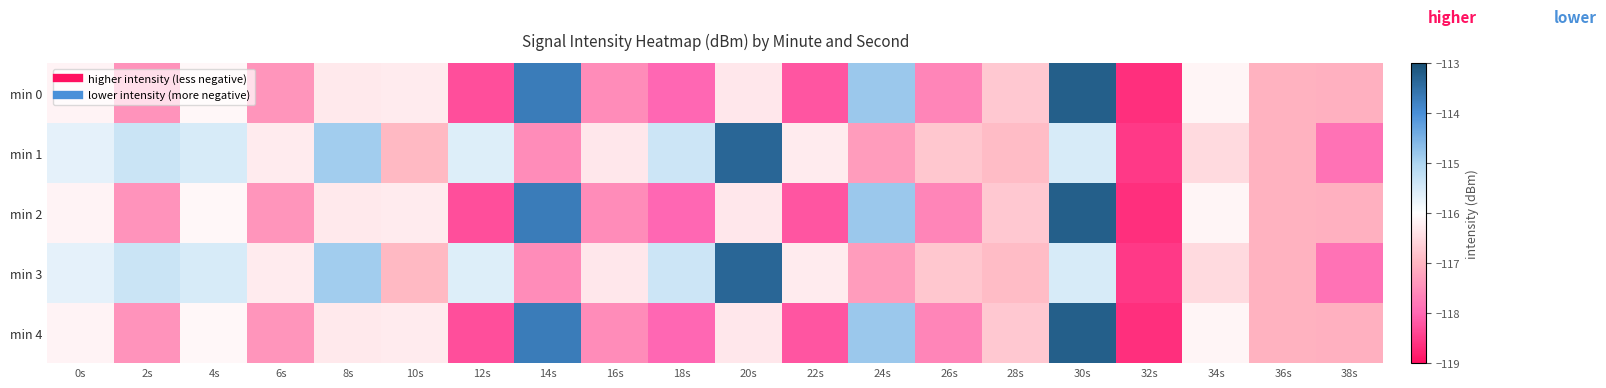

Which series has the largest range (max minus min)?

min 0